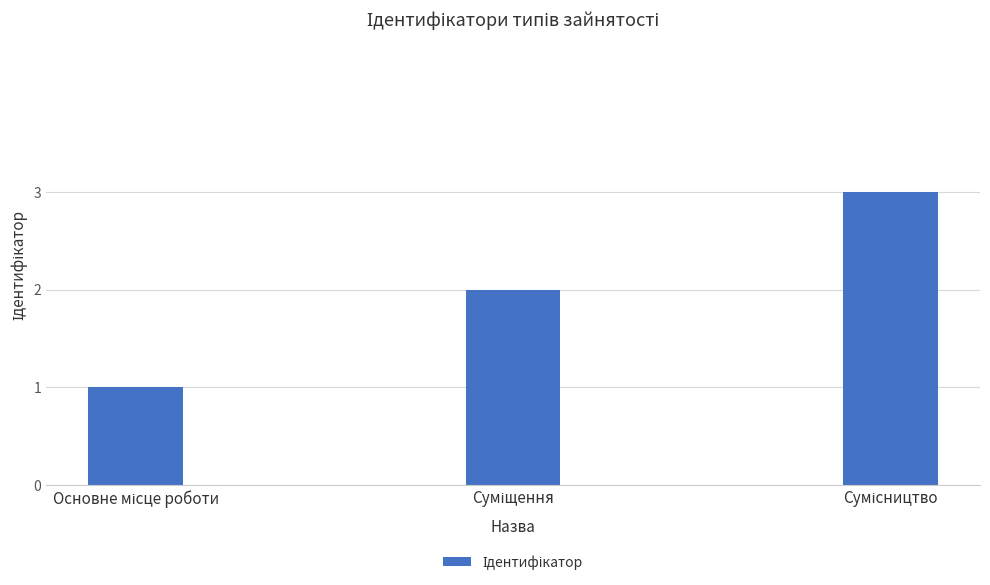

What is the sum of all values?

6